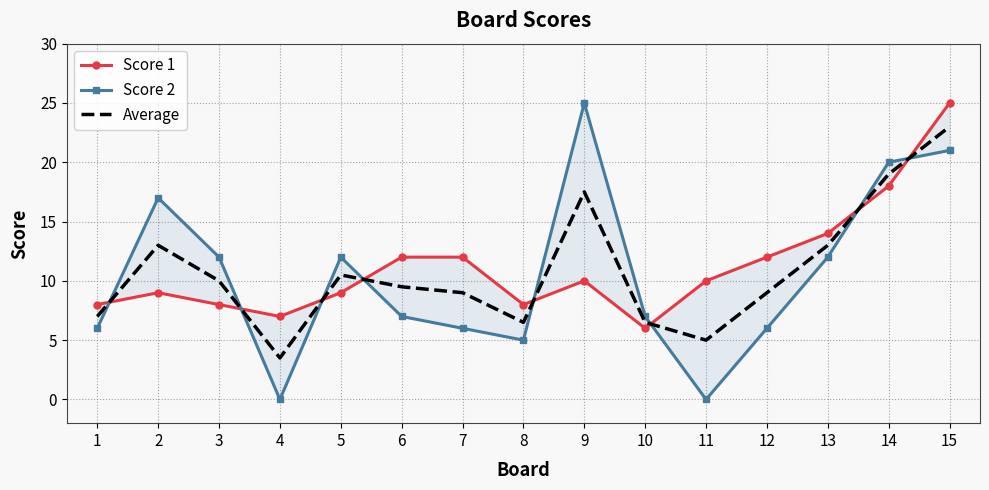

What is the difference between the maximum and minimum values in the Average series?

19.5